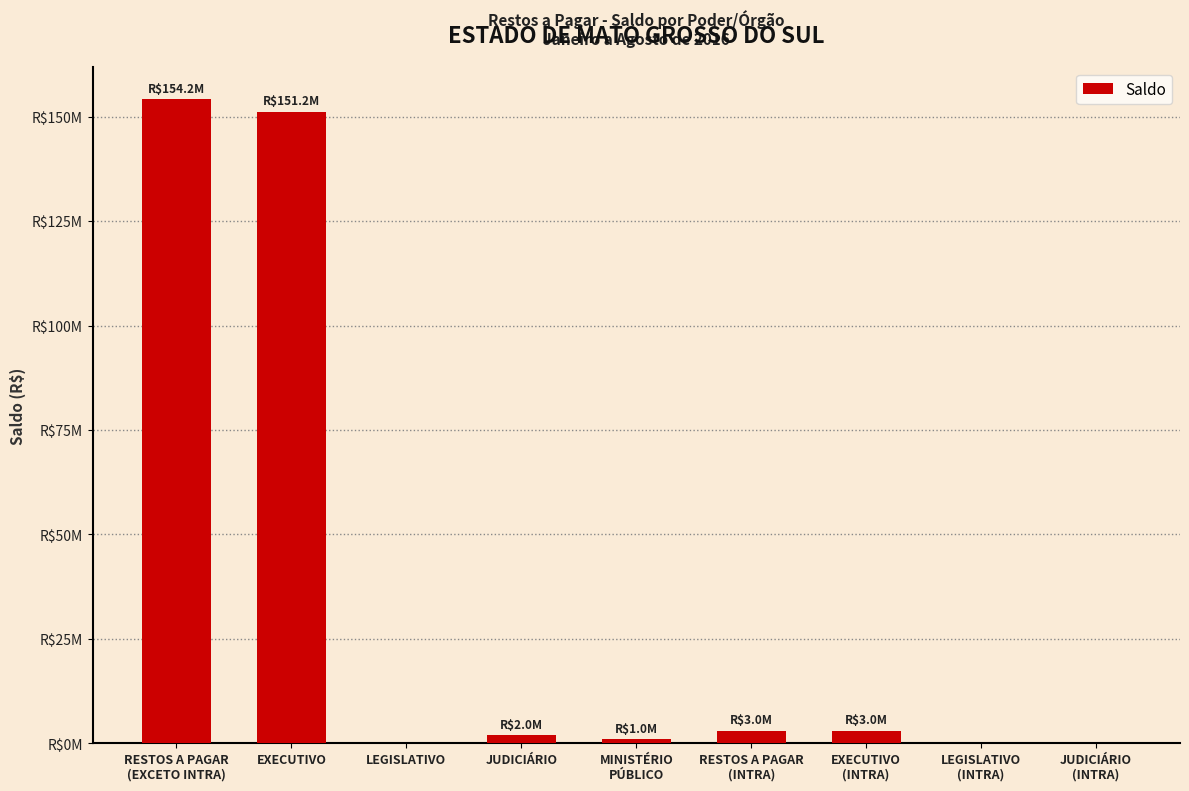

Are the bars horizontal?

No